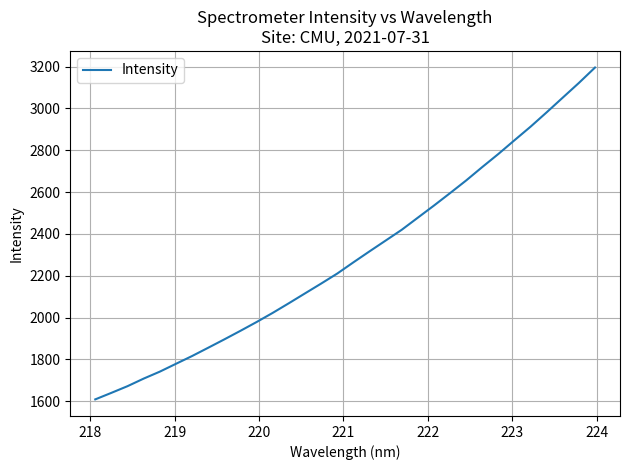

What is the greatest value displayed?

3195.7